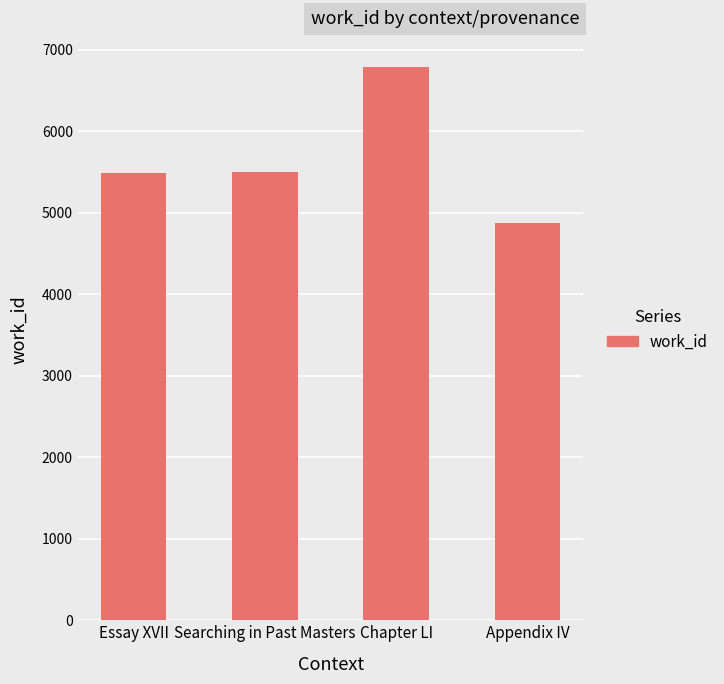

What value does the data have at Appendix IV, to the nearest 100?

4900